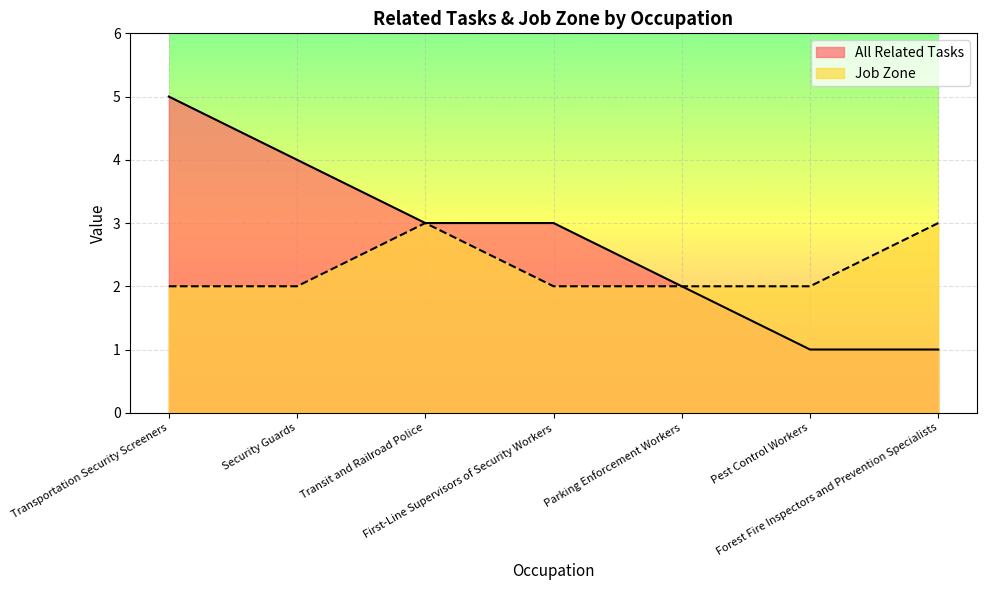

At which label does All Related Tasks reach its peak?

Transportation Security Screeners